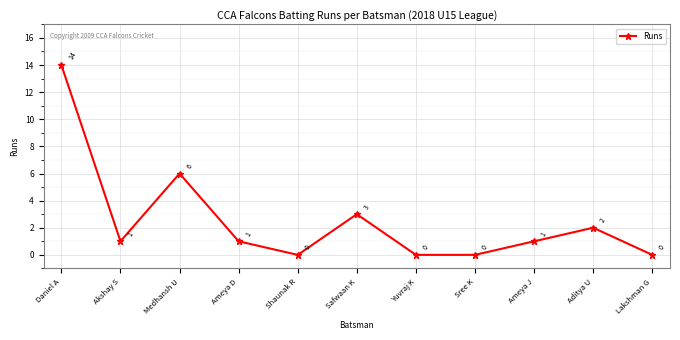

Reading left to right, extract all data points from this chart.

Daniel A=14	Akshay S=1	Medhansh U=6	Ameya D=1	Shaunak R=0	Safwaan K=3	Yuvraj K=0	Sree K=0	Ameya J=1	Aditya U=2	Lakshman G=0